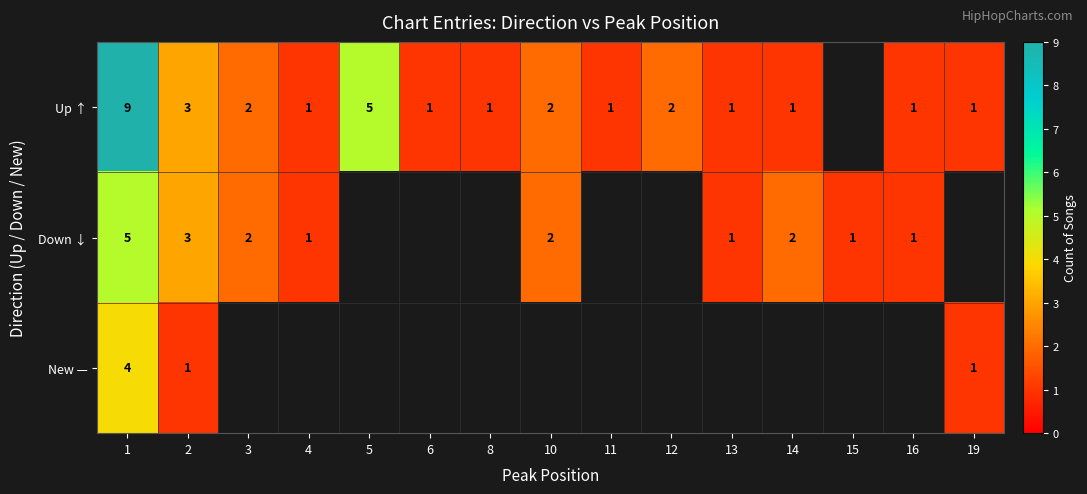

What is the highest value of the row_1 series?

5.0